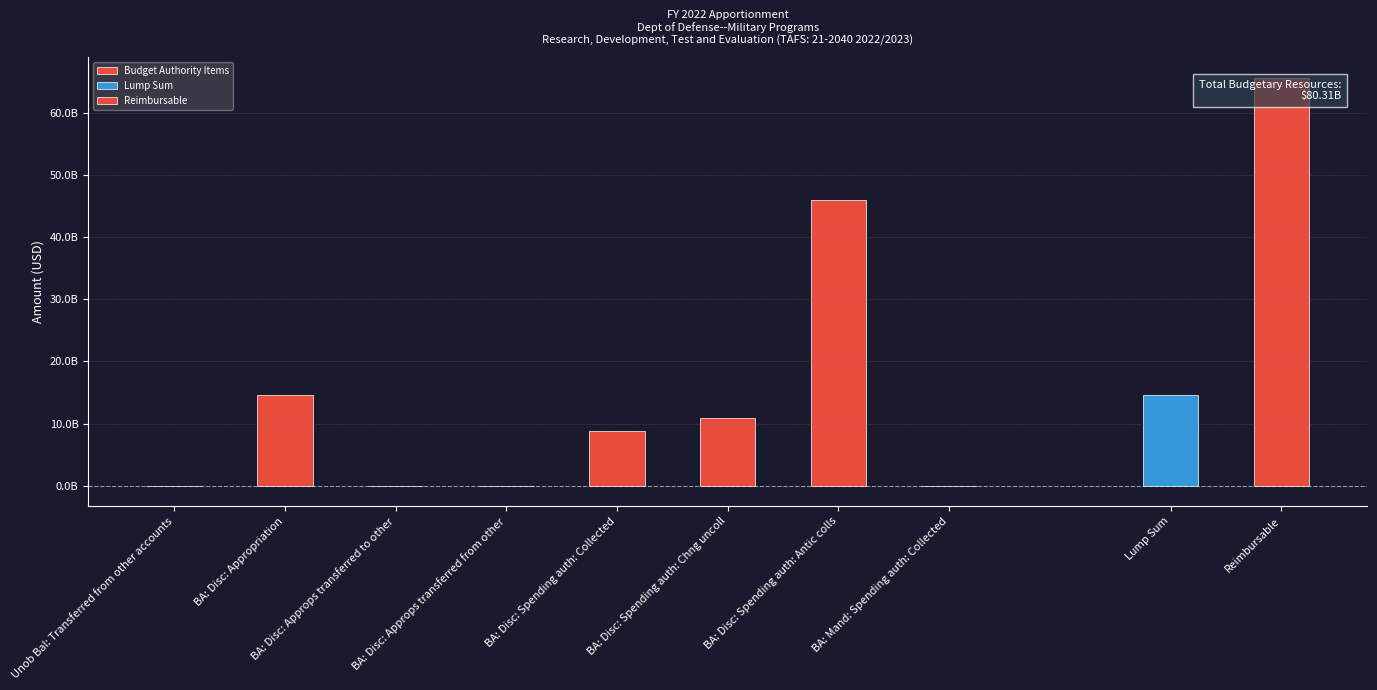

What is the average value?

10038487688